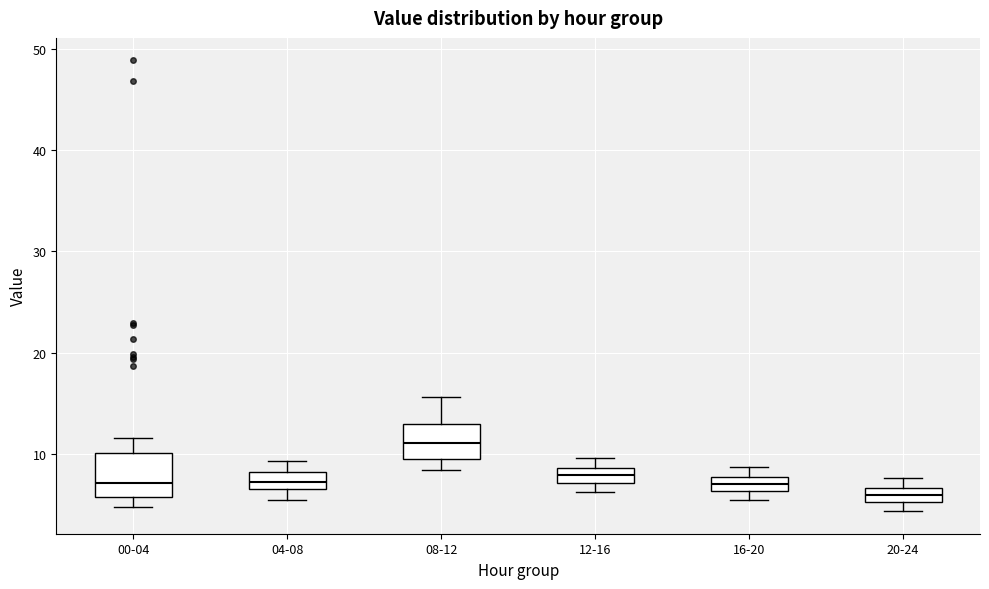

Where is the lower edge of the box for 12-16 on the y-axis? The values are not printed on the chart, so give them approximately, as read against the axis.

7